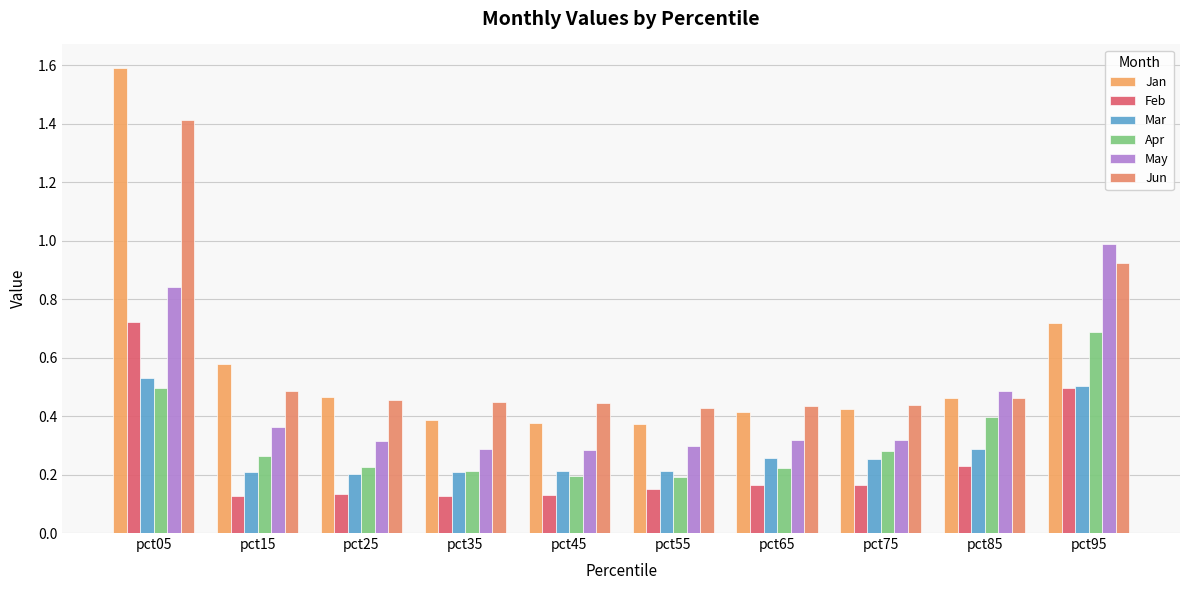

How many categories are shown in the chart?

10